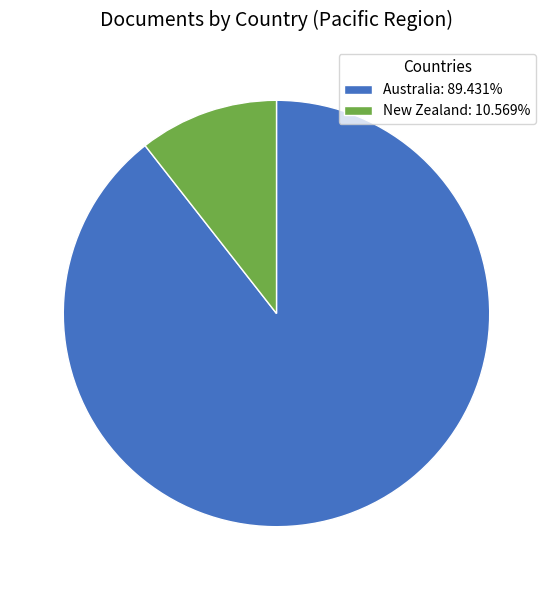

Is Australia the majority of the pie?

Yes